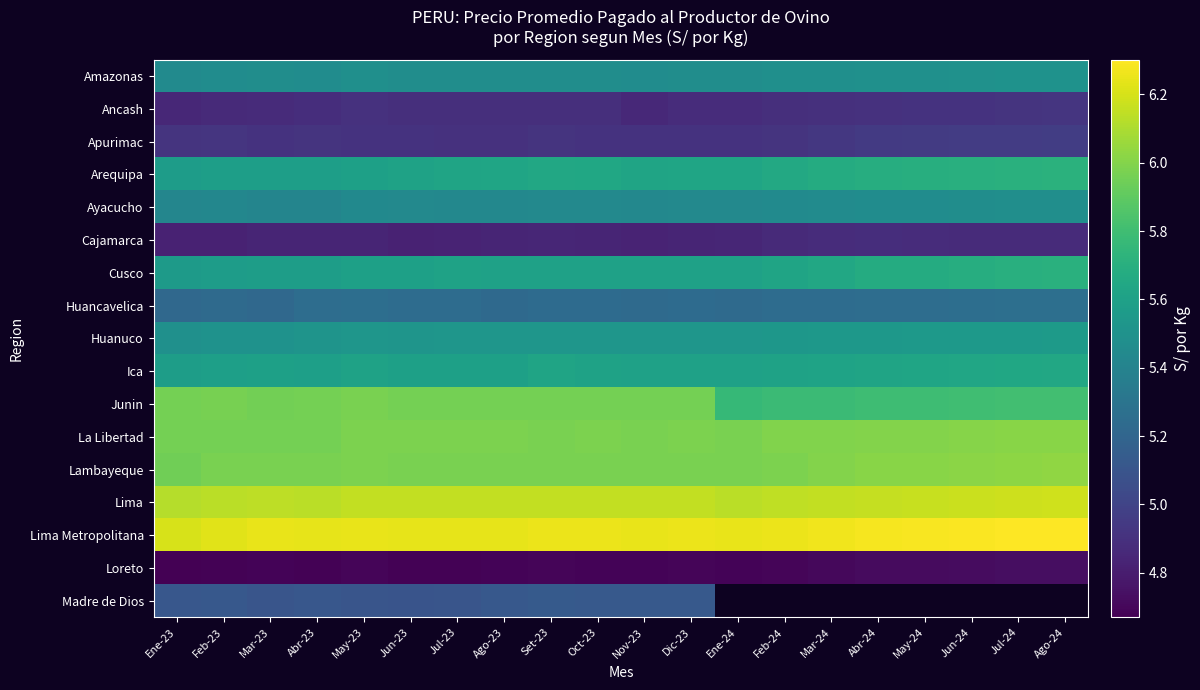

Rank the series by their maximum value, from lowest to highest.

Loreto, Cajamarca, Ancash, Apurimac, Madre de Dios, Huancavelica, Ayacucho, Amazonas, Huanuco, Ica, Cusco, Arequipa, Junin, La Libertad, Lambayeque, Lima, Lima Metropolitana